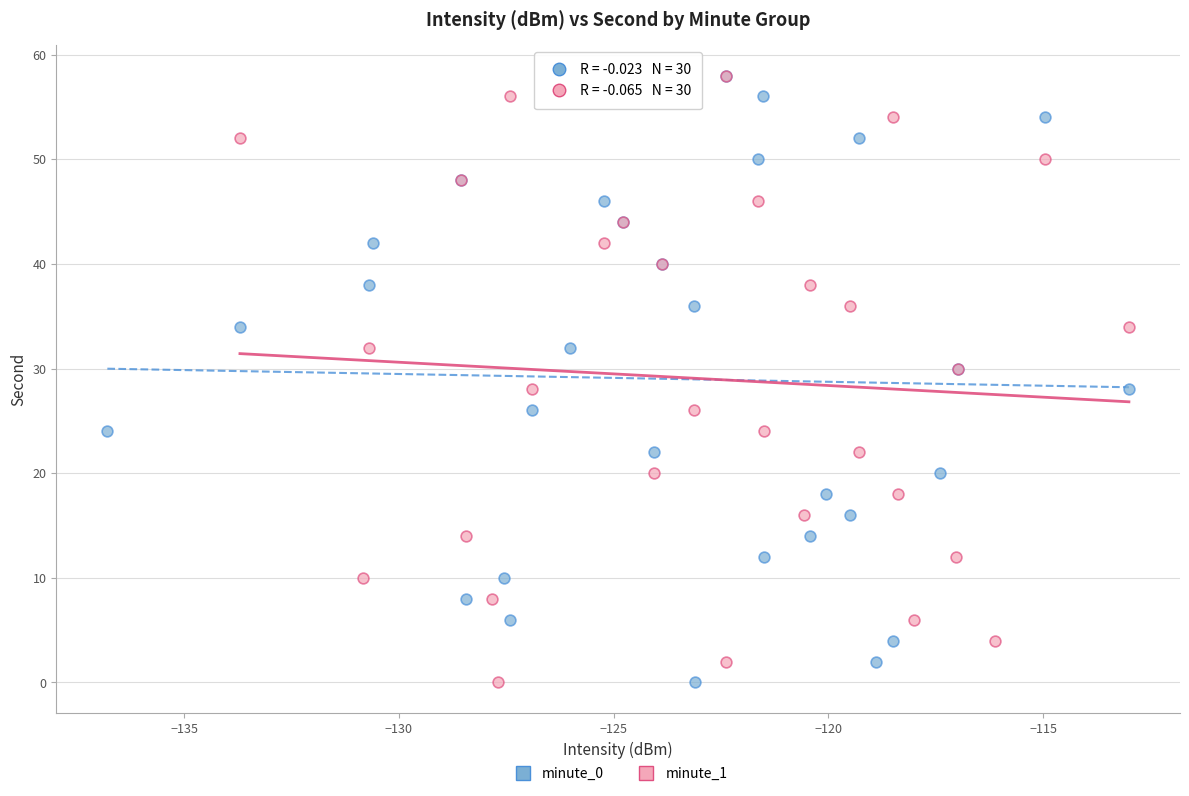

What are all the series names shown in the legend?

minute_0, minute_1